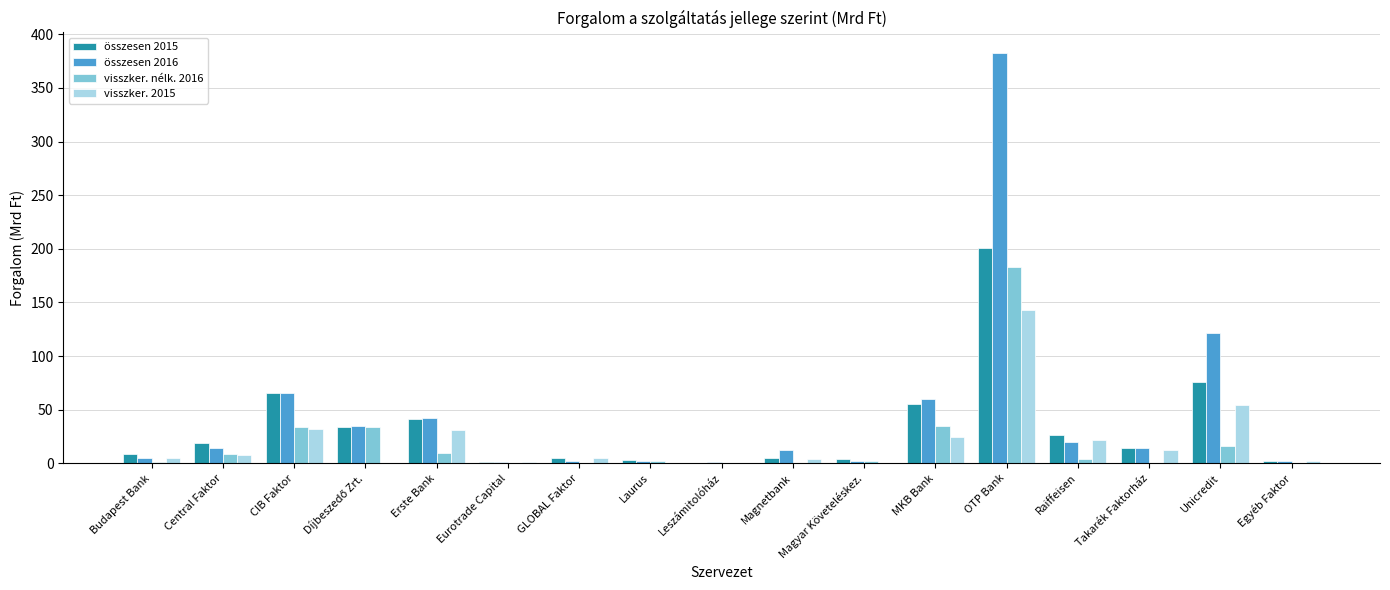

Is the value of összesen 2015 at CIB Faktor greater than the value of visszker. 2015 at CIB Faktor?

Yes